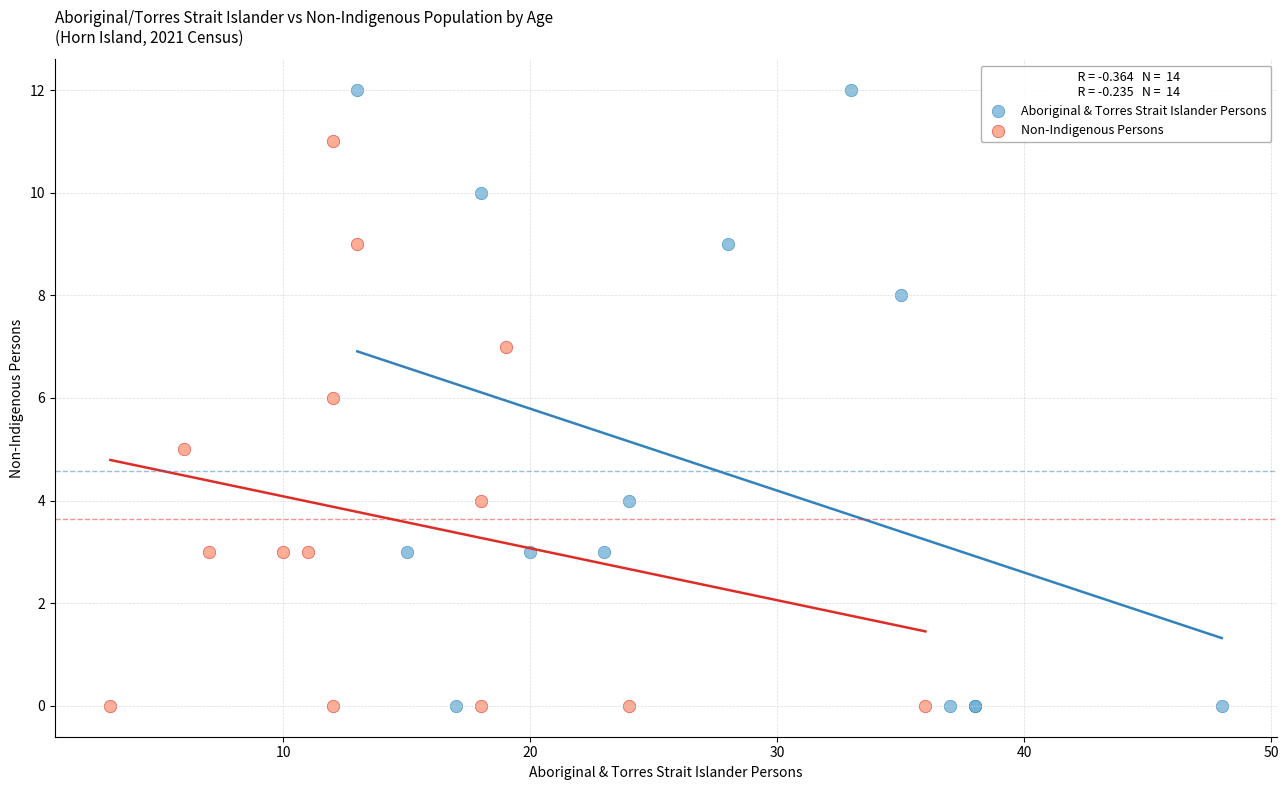

Which series reaches the maximum Y coordinate?

Aboriginal & Torres Strait Islander Persons